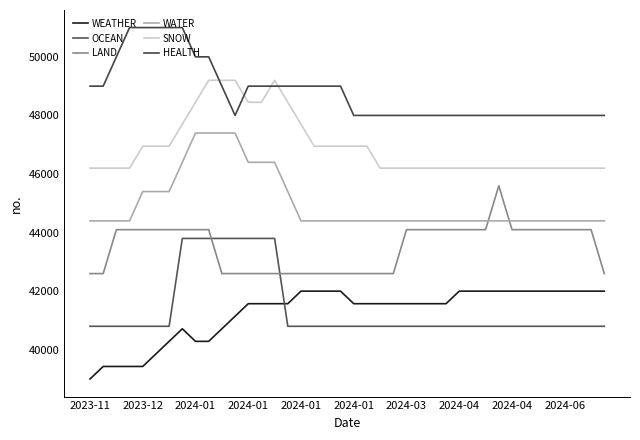

At how many categories does at least one series exceed 50528?

5